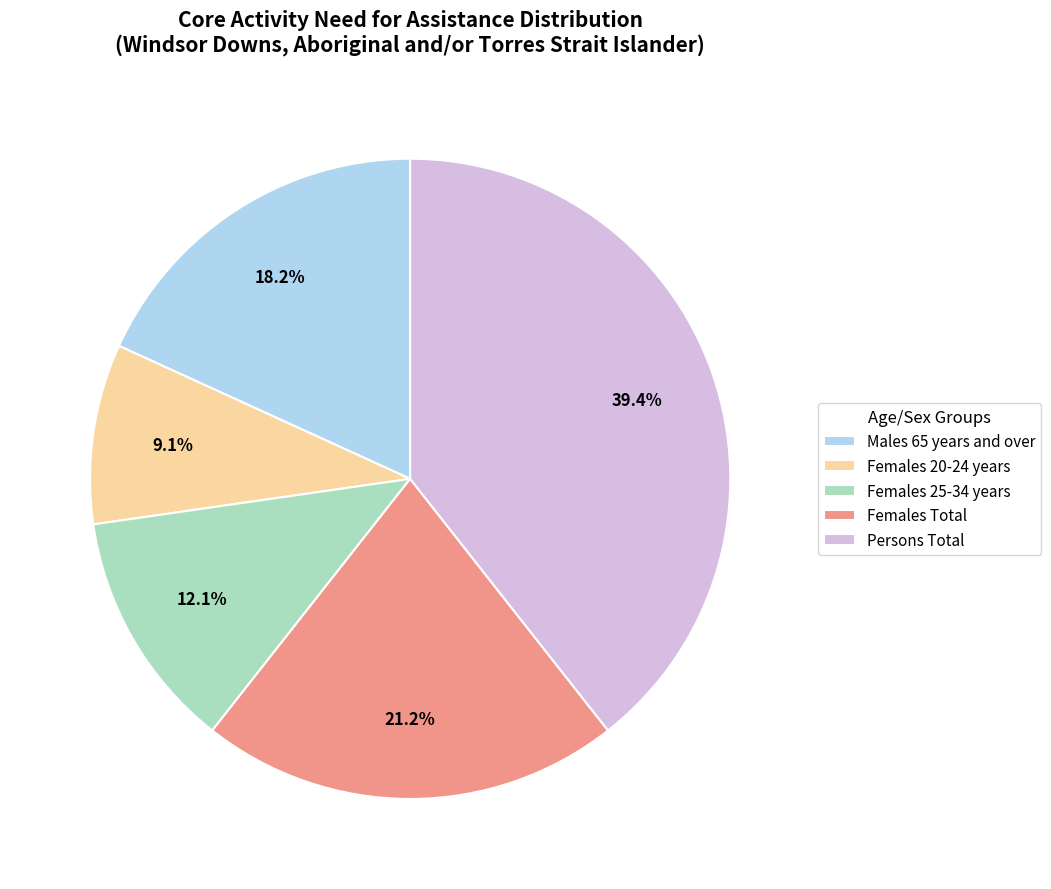

Rank the categories by value from lowest to highest.

Females 20-24 years, Females 25-34 years, Males 65 years and over, Females Total, Persons Total